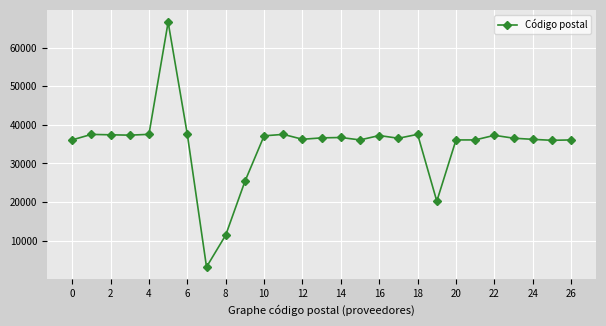

What is the minimum value shown in the chart?

3200